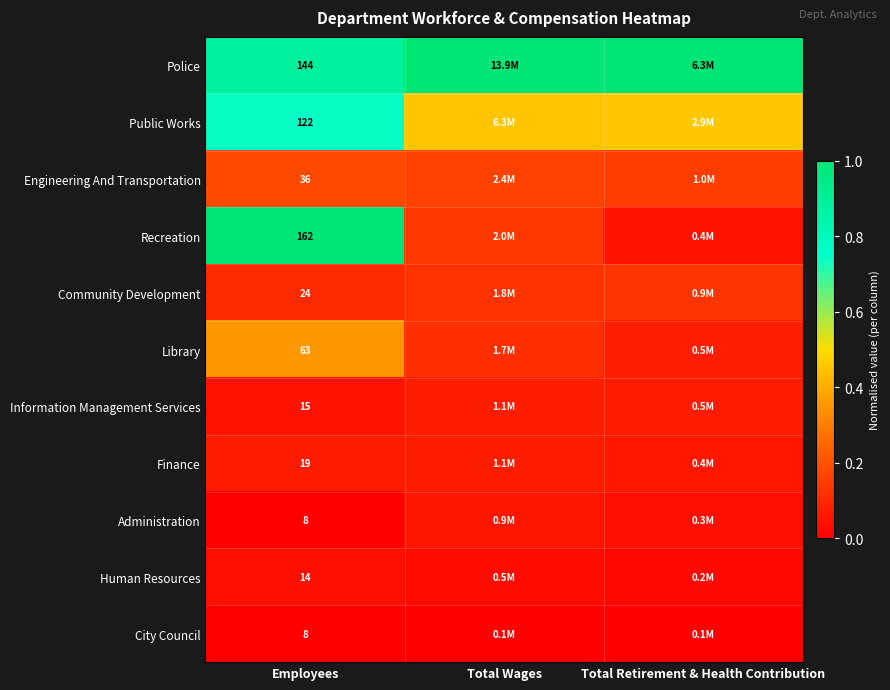

How many distinct data groups are displayed?

11